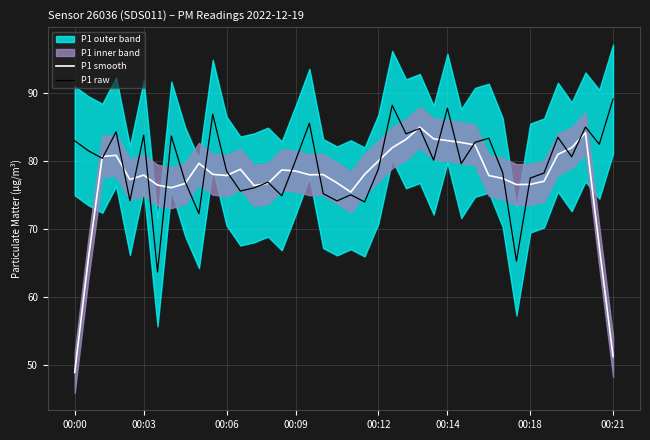

Which series has the largest total across all categories?

P1 raw